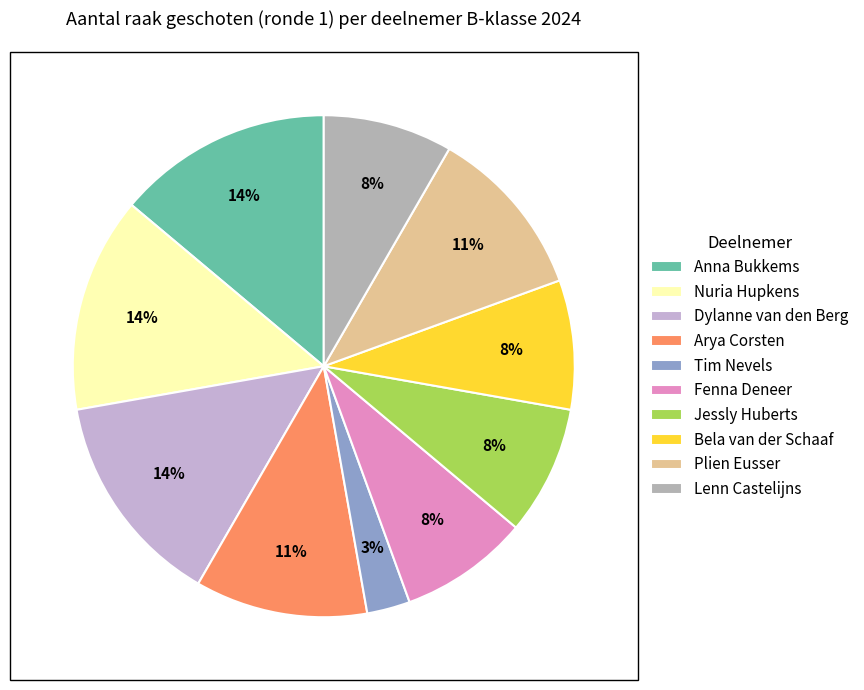

Rank the categories by value from lowest to highest.

Tim Nevels, Fenna Deneer, Jessly Huberts, Bela van der Schaaf, Lenn Castelijns, Arya Corsten, Plien Eusser, Anna Bukkems, Nuria Hupkens, Dylanne van den Berg